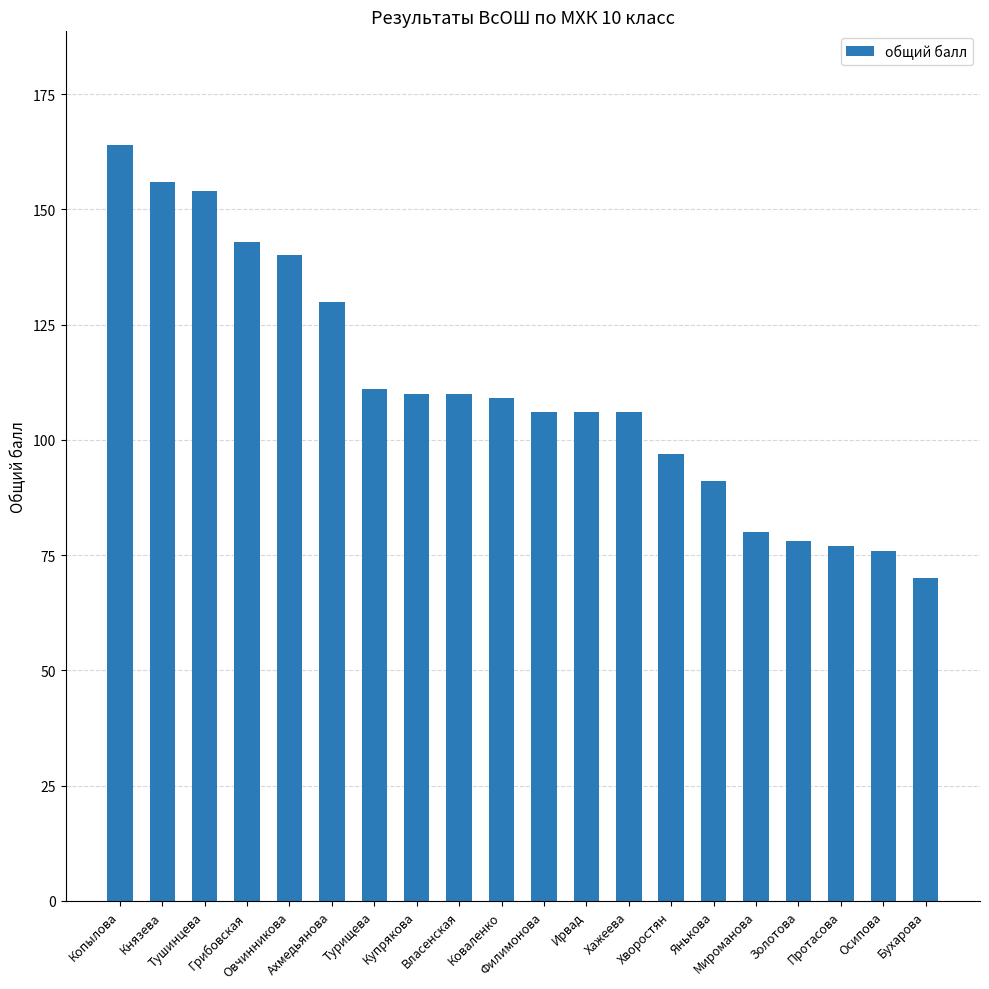

What is the minimum value shown in the chart?

70